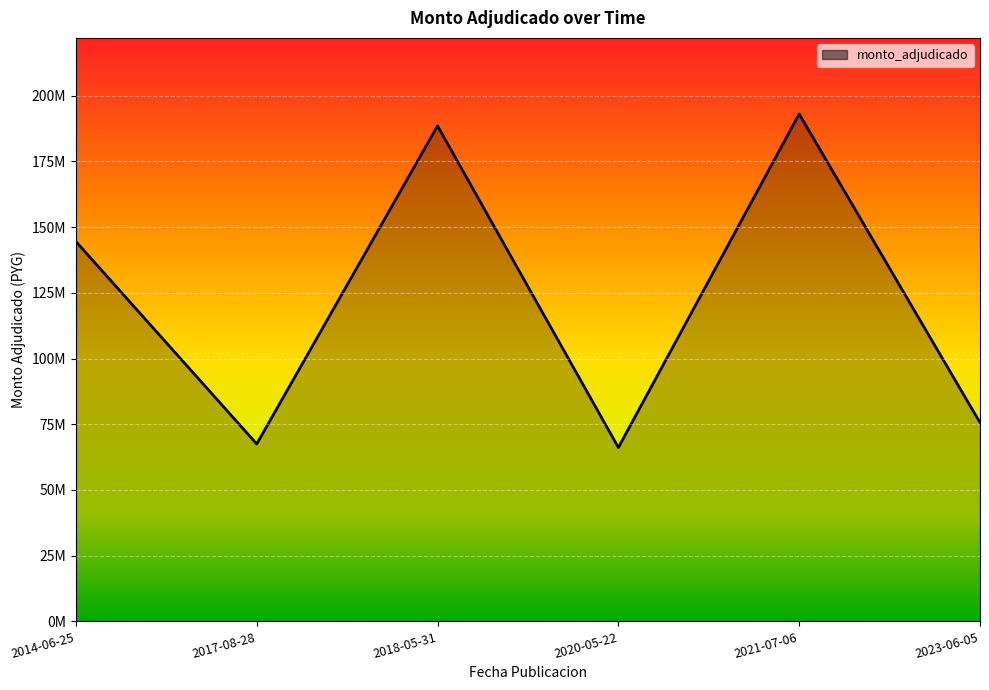

What is the smallest value displayed?

66150000